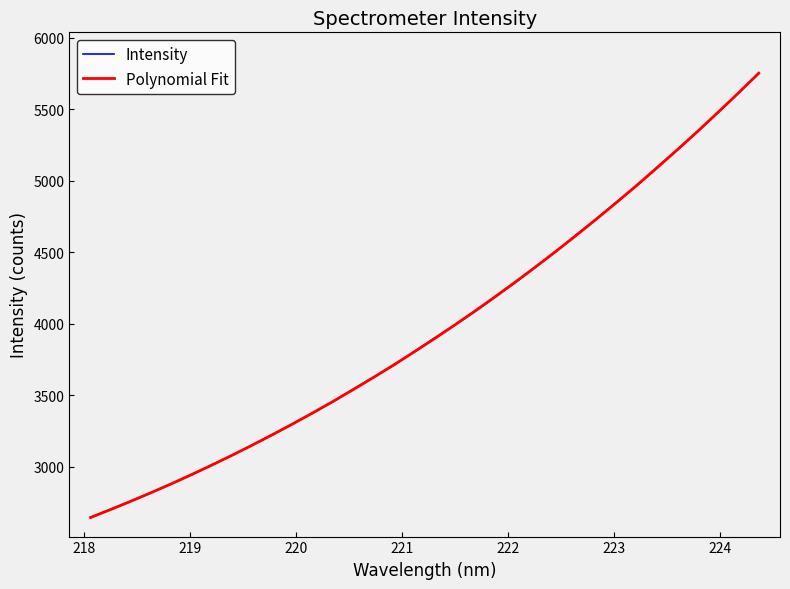

True or false: Polynomial Fit has more than 1 points higher than both neighbors.

False